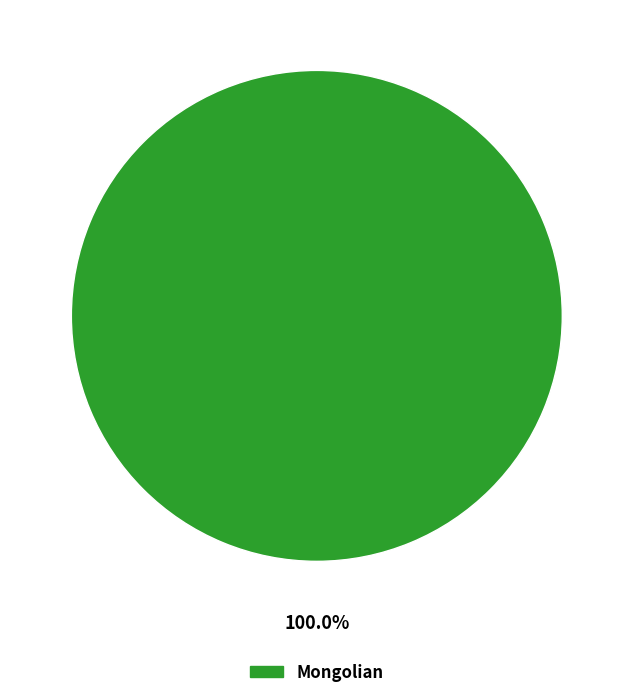

How many slices are in this pie chart?

1